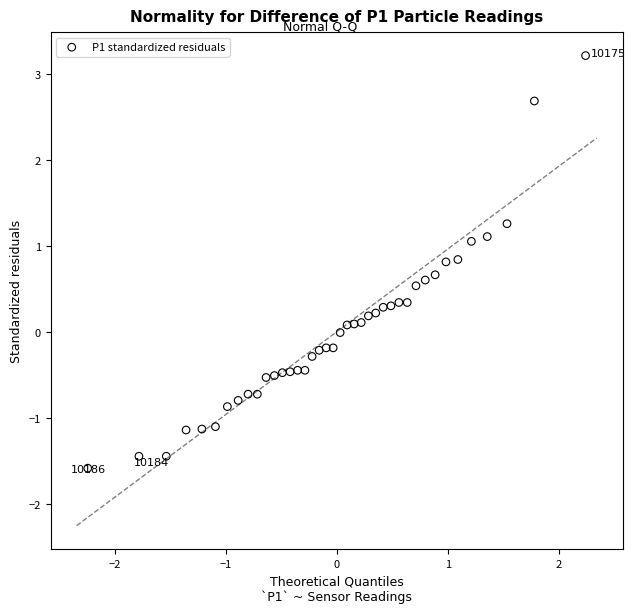

What is the range of X values (max minus min)?

4.5